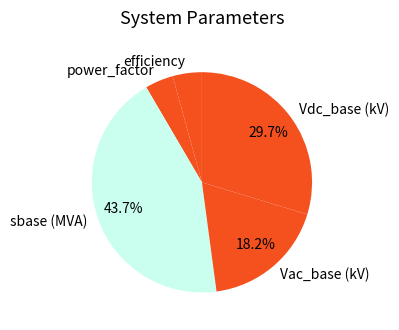

Between Vac_base (kV) and Vdc_base (kV), which is larger?

Vdc_base (kV)